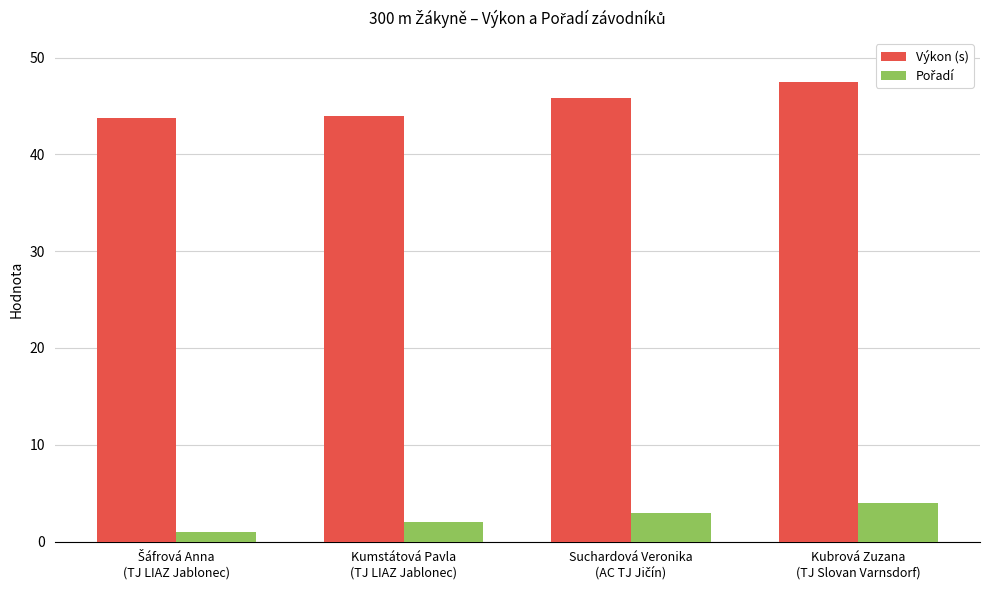

What position from the right is Kumstátová Pavla
(TJ LIAZ Jablonec)?

3